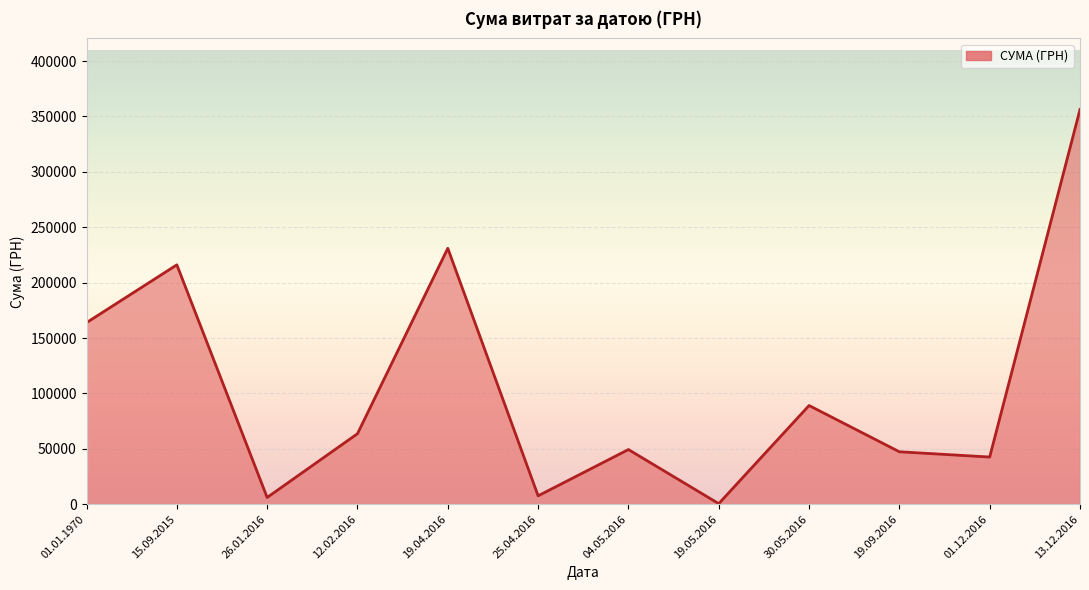

Approximately how many times larger is the value at 19.04.2016 compared to 01.01.1970?

1.4